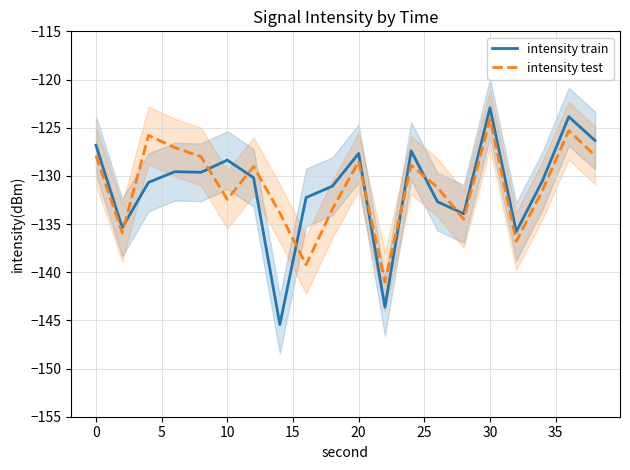

Which category has the highest value in the intensity test series?

30